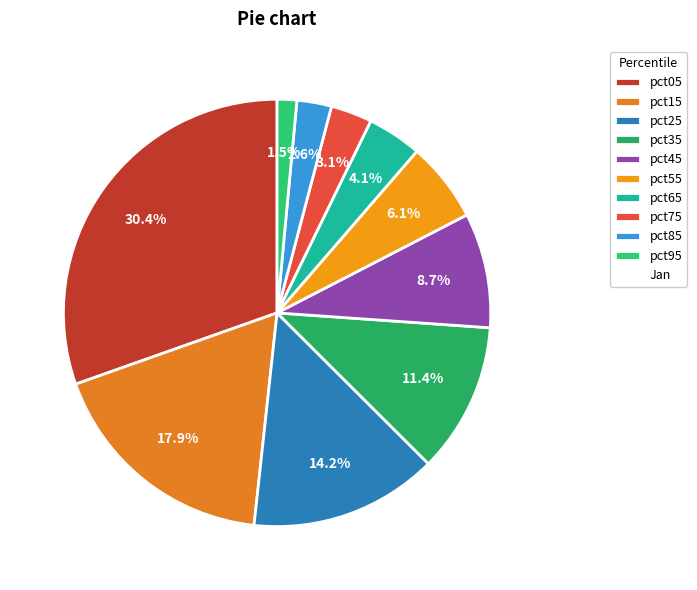

How many slices are in this pie chart?

10